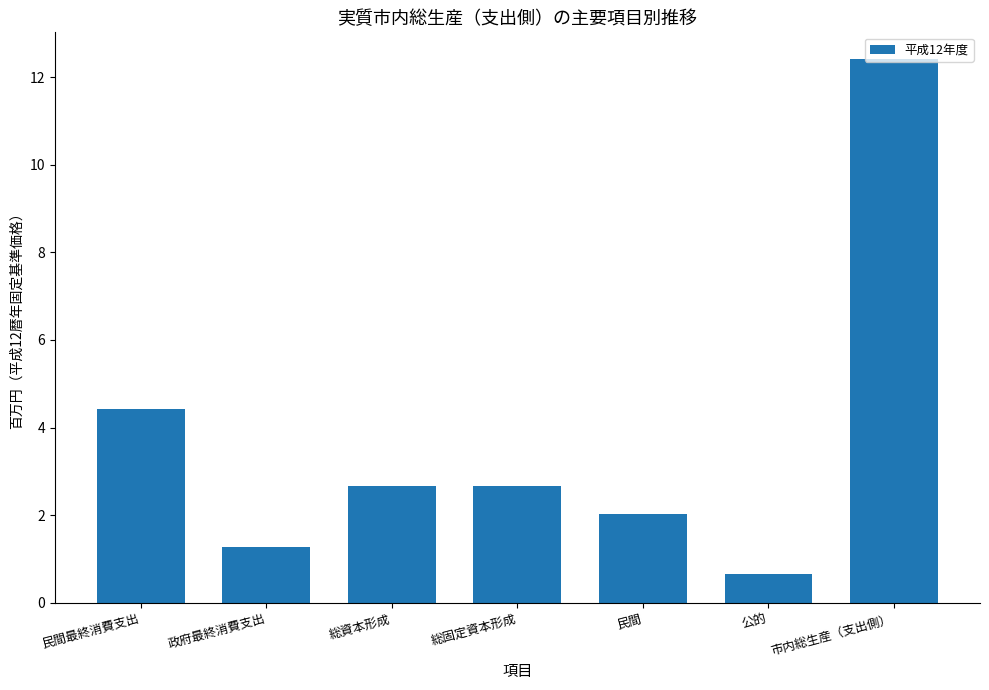

Which category has the highest value across all series?

市内総生産（支出側）